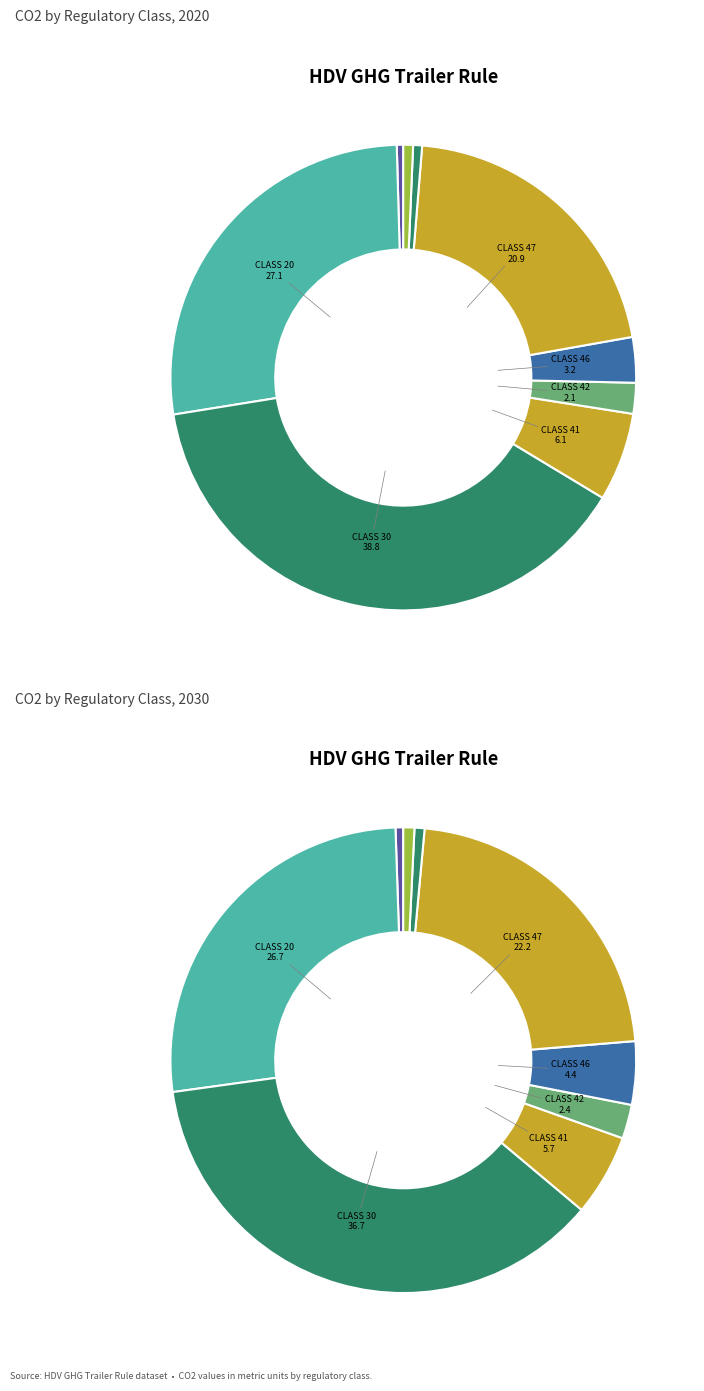

How many segments does this pie chart have?

9